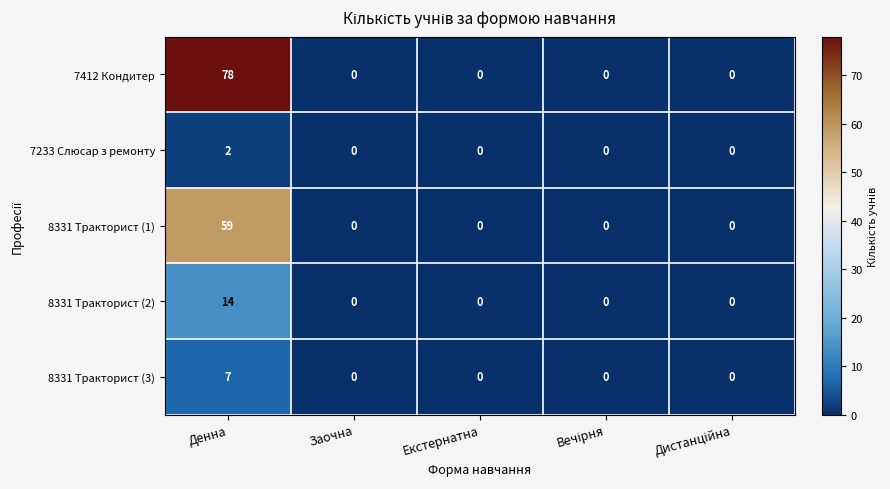

What is the sum of all 7412 Кондитер values?

78